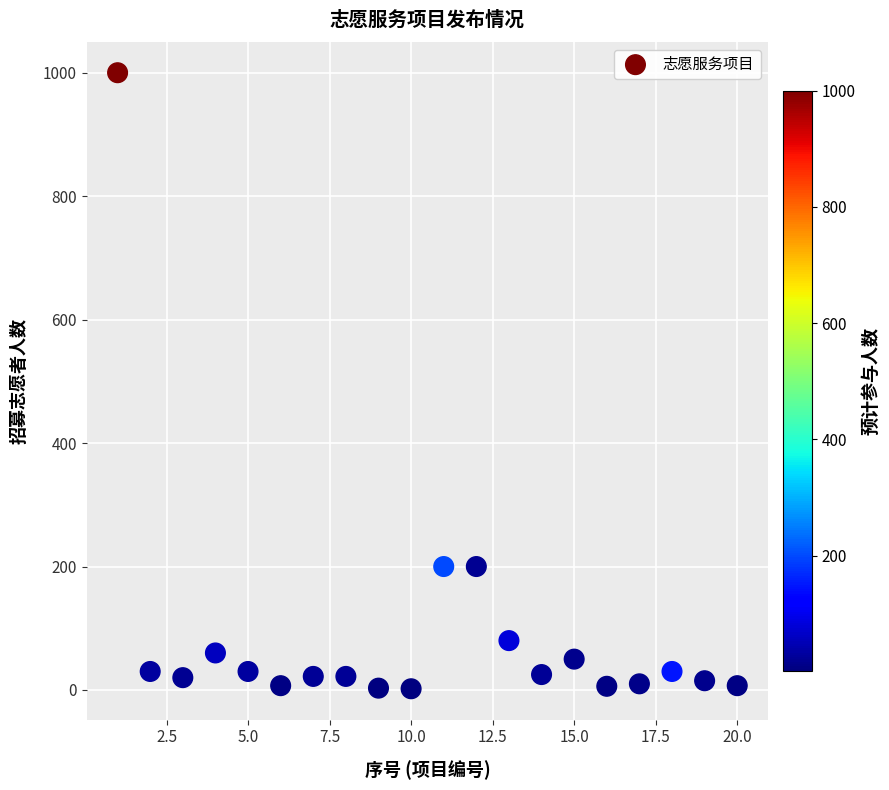

What is the range of X values (max minus min)?

19